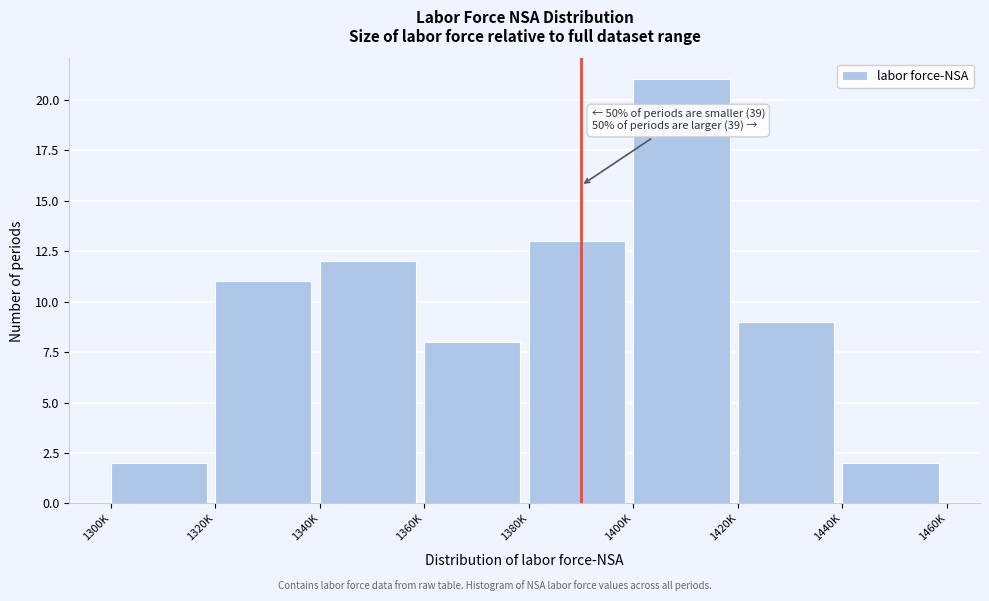

Reading right to left, transcribe all the data shown in this chart.

1440K=2	1420K=9	1400K=21	1380K=13	1360K=8	1340K=12	1320K=11	1300K=2